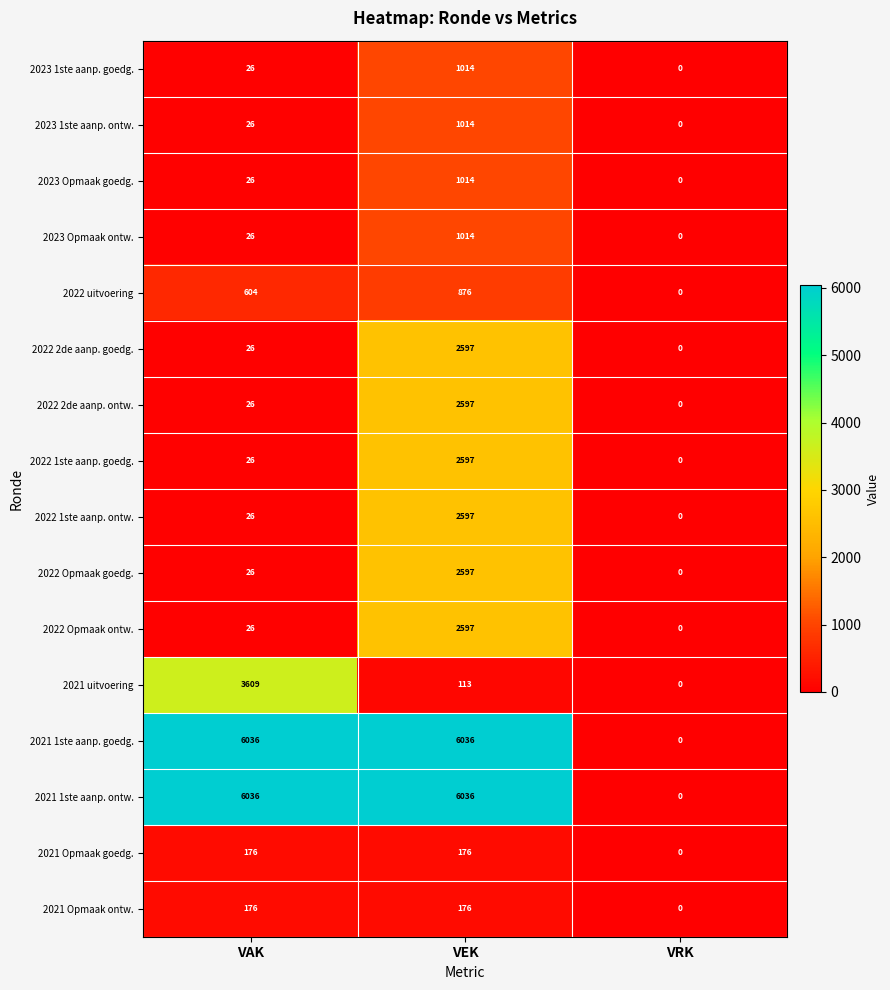

List the labels in order of 2022 uitvoering value, smallest first.

VRK, VAK, VEK